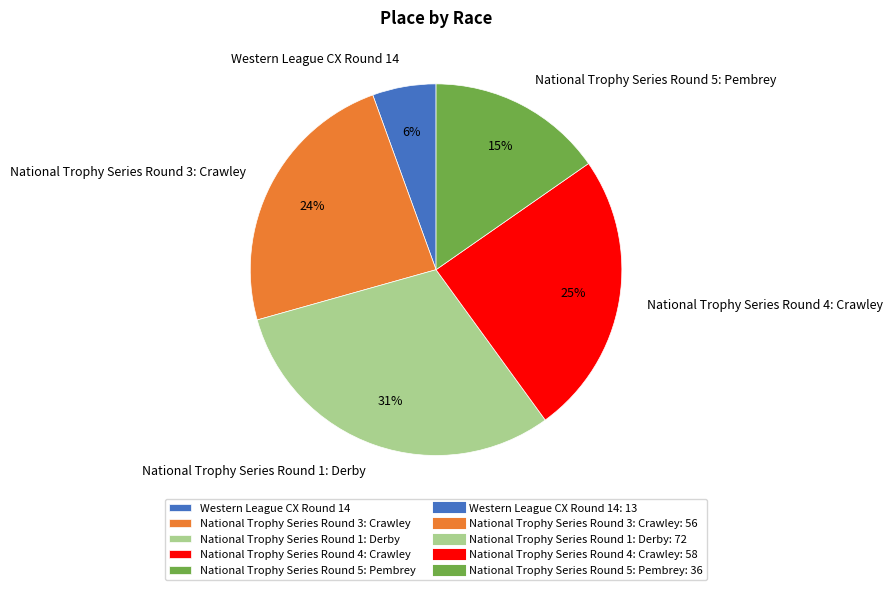

Combined, do National Trophy Series Round 5: Pembrey and Western League CX Round 14 account for over 50%?

No